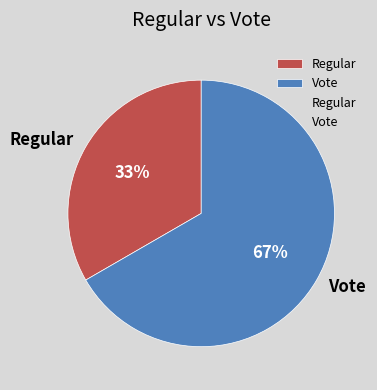

What is the smallest slice in the pie chart?

Regular